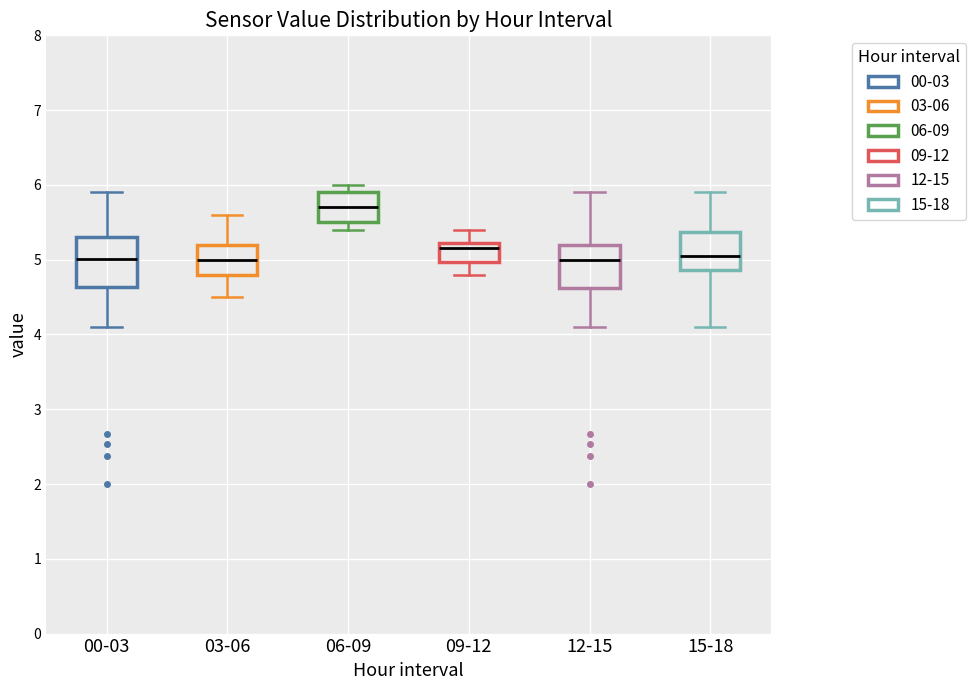

Where does the upper whisker of the box for 15-18 end on the y-axis? The values are not printed on the chart, so give them approximately, as read against the axis.

5.9